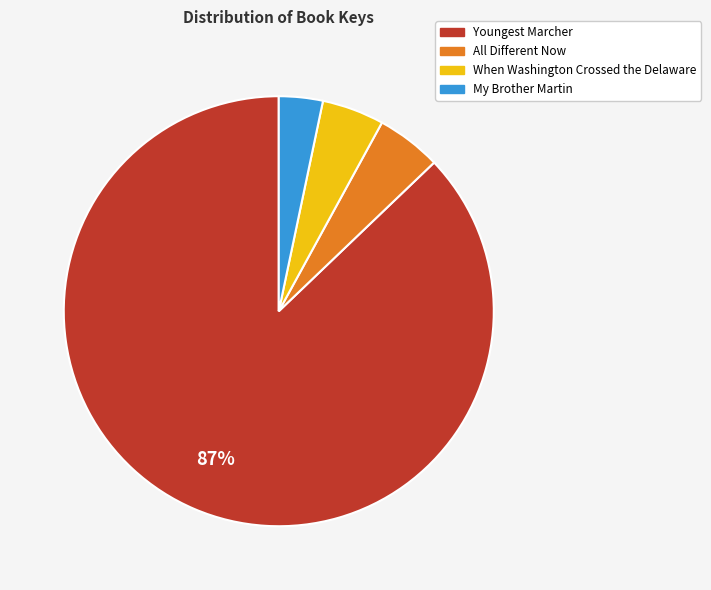

True or false: All Different Now accounts for 5% of the total.

True